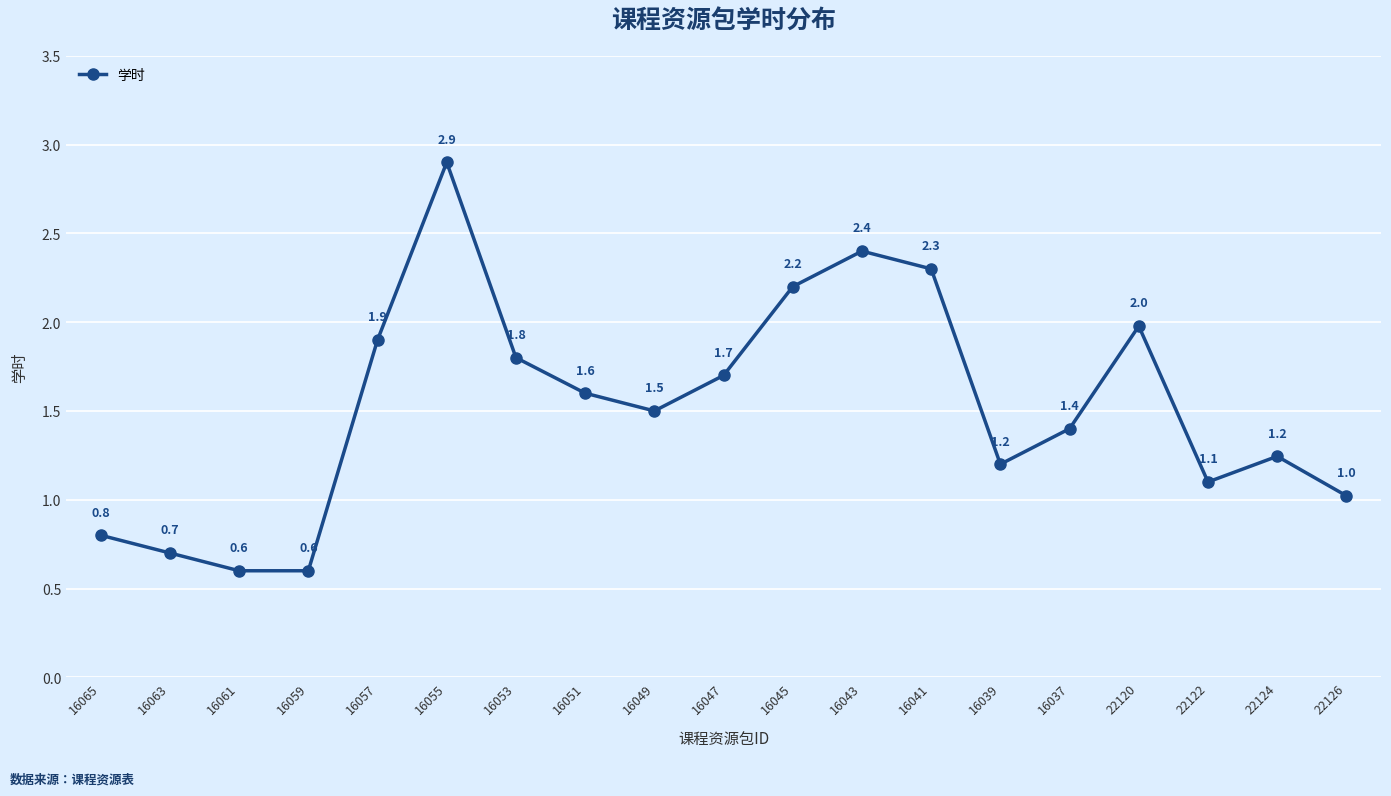

The value at 16049 is 1.5. True or false?

True